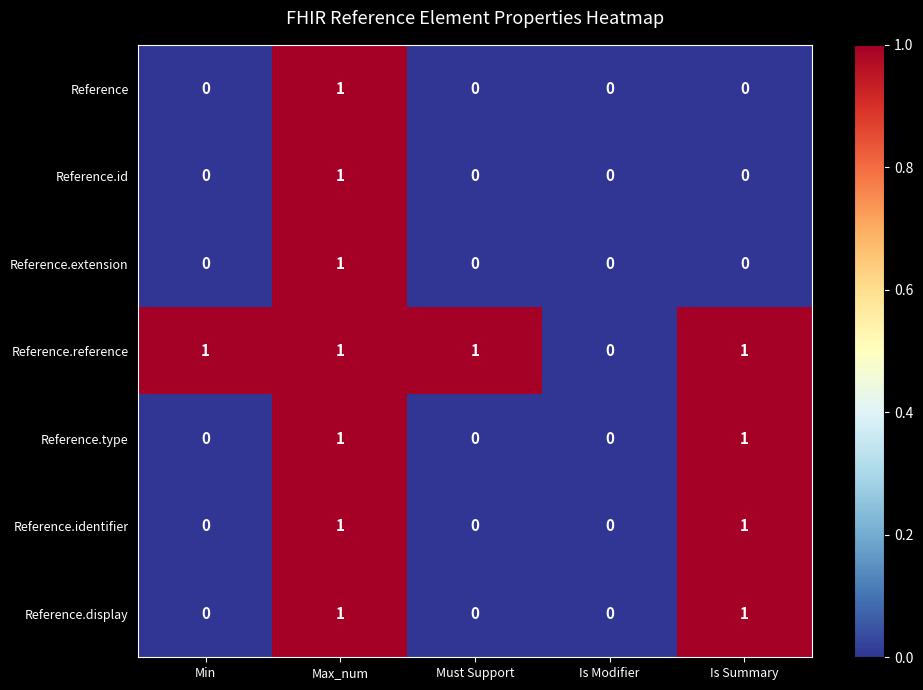

The value of Reference.id at Max_num is 1. True or false?

True